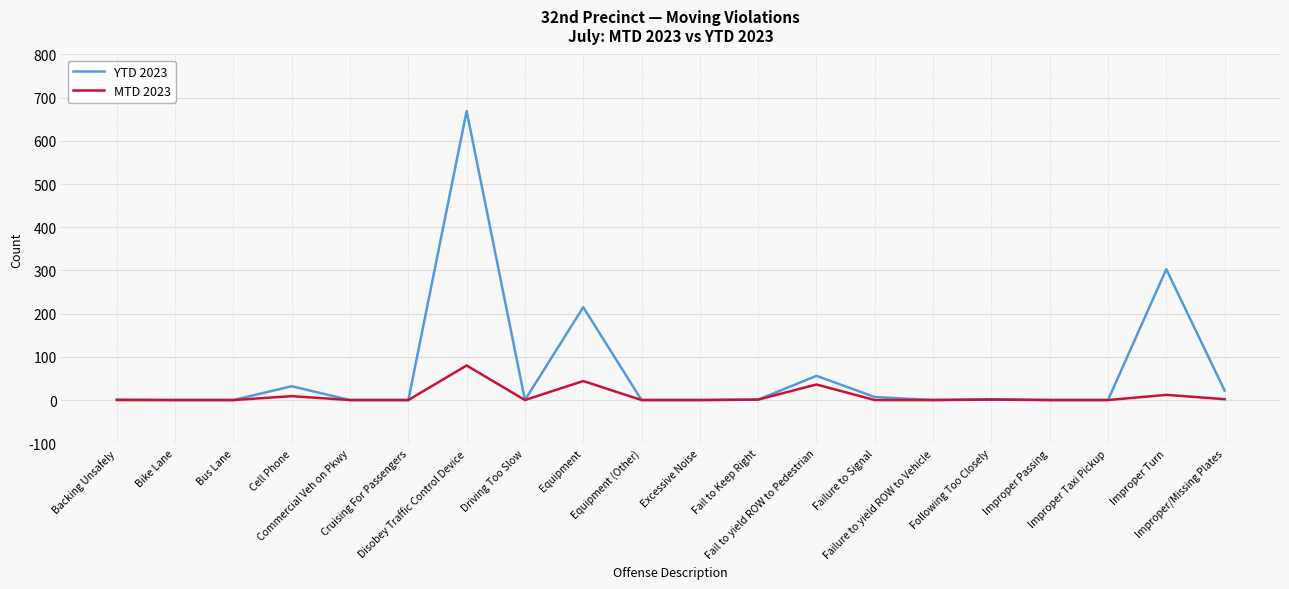

At which category is the sum across all series the highest?

Disobey Traffic Control Device